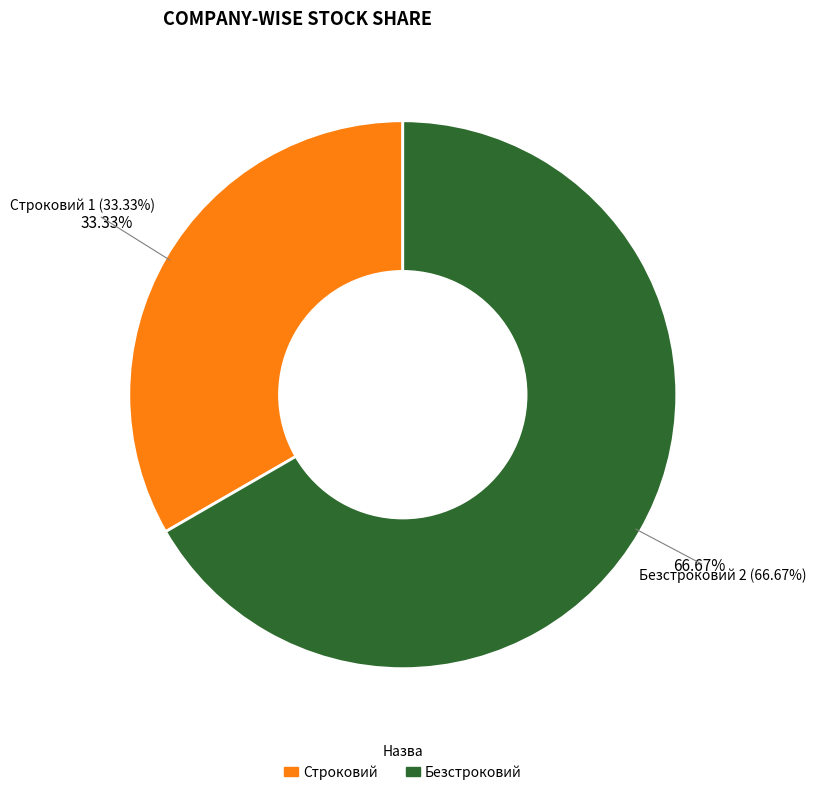

Which slice represents more than half of the pie?

Безстроковий